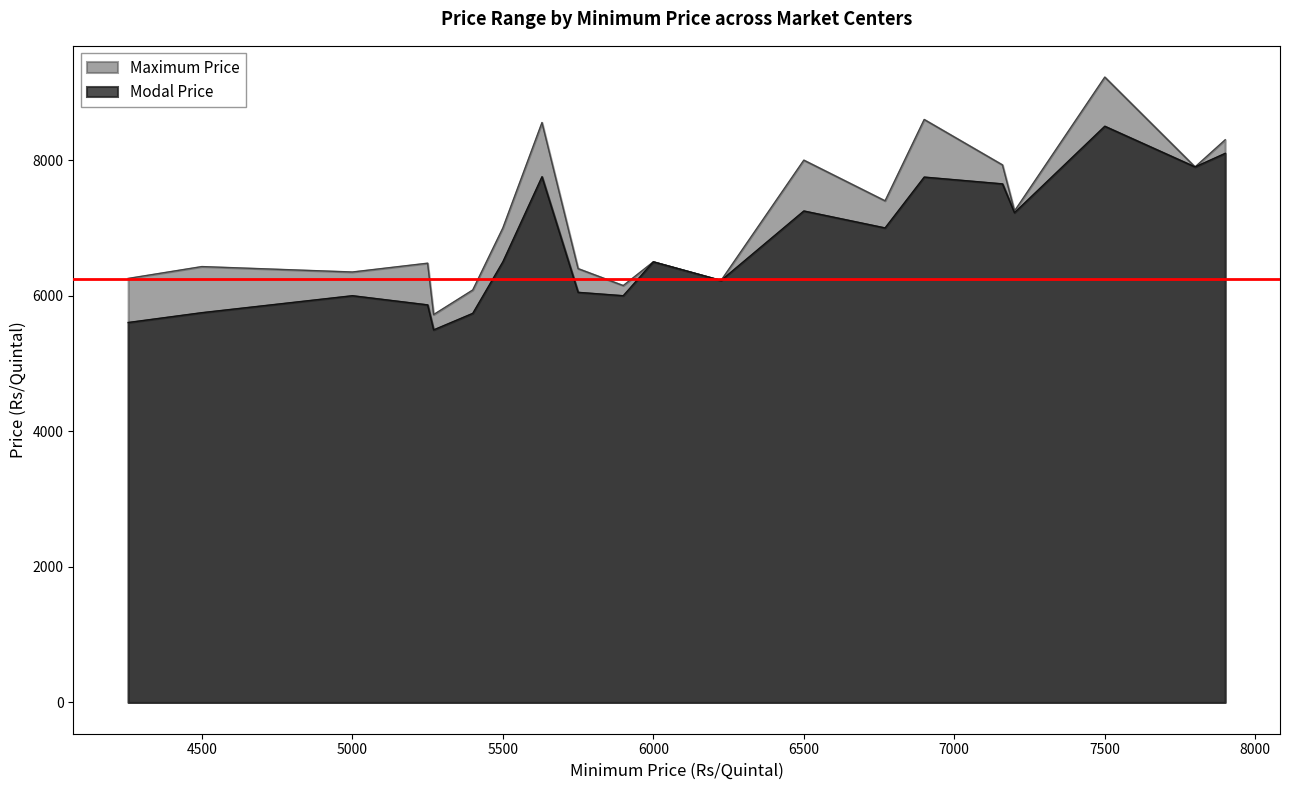

Rank the series by their maximum value, from highest to lowest.

Maximum Price, Modal Price